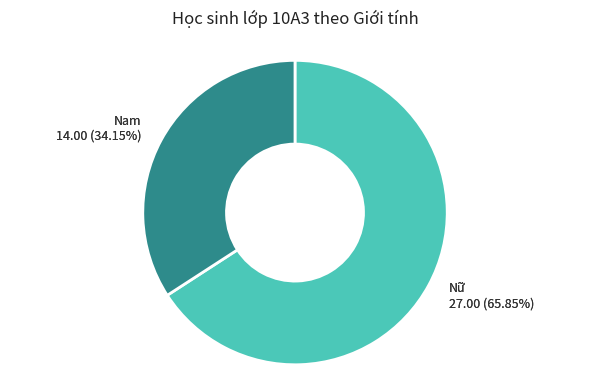

Which slice represents more than half of the pie?

Nữ